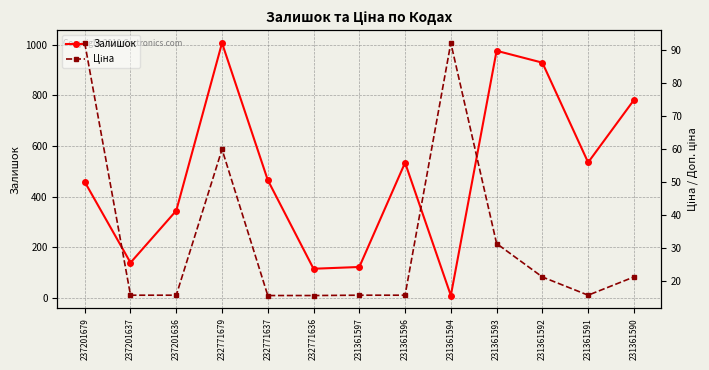

List the labels in order of Залишок value, largest first.

232771679, 231361593, 231361592, 231361590, 231361591, 231361596, 232771637, 237201679, 237201636, 237201637, 231361597, 232771636, 231361594